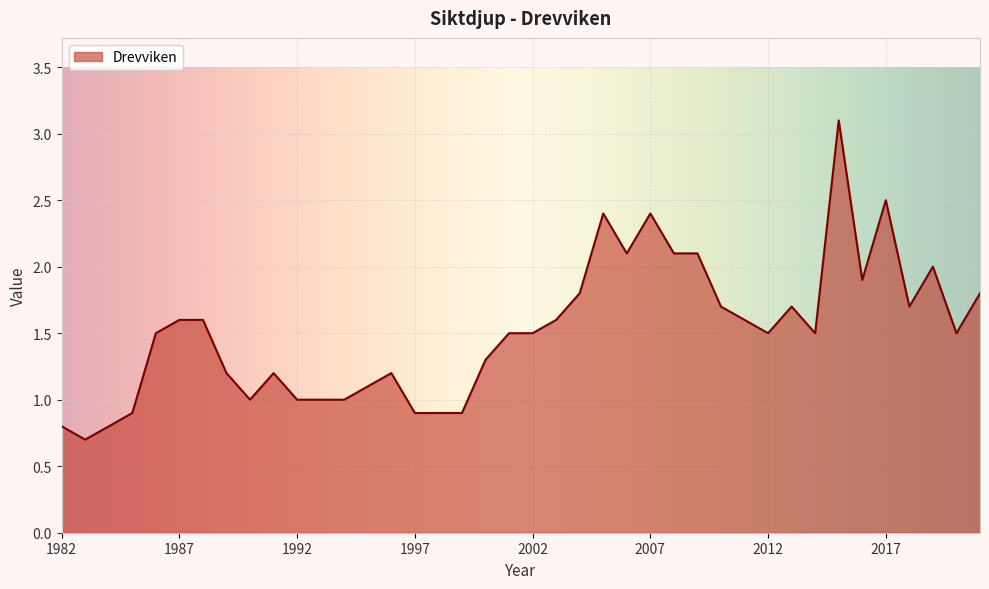

Does the chart display data point markers on the line(s)?

No